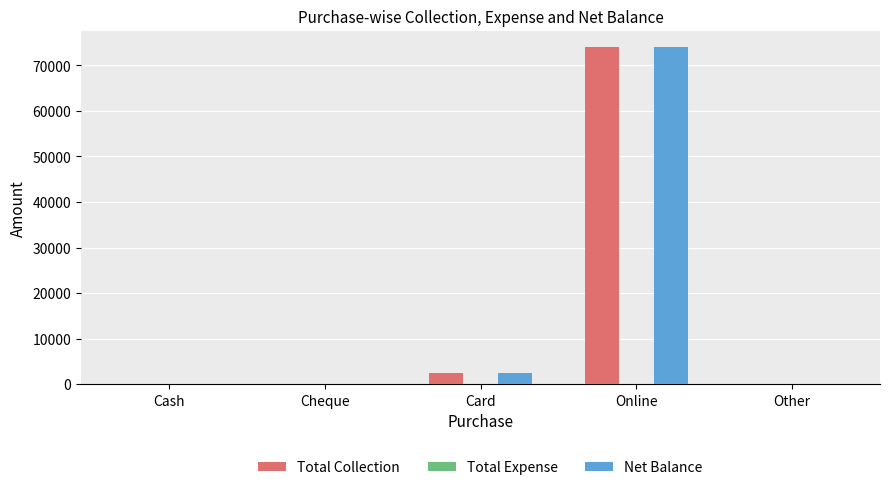

At which label is Total Collection closest to 36959?

Card